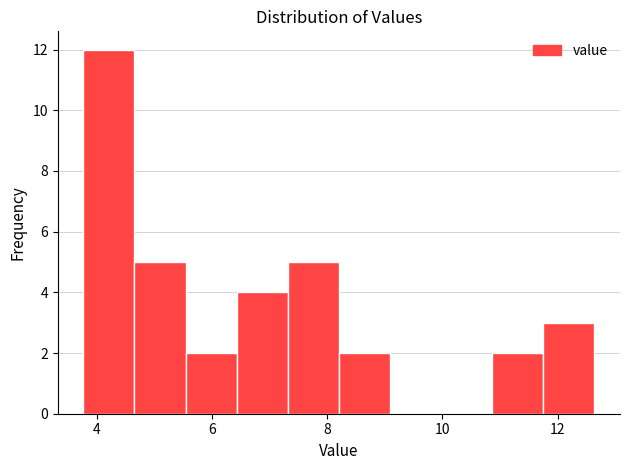

Over which range of the x-axis is the bar tallest?

3.8 to 4.6